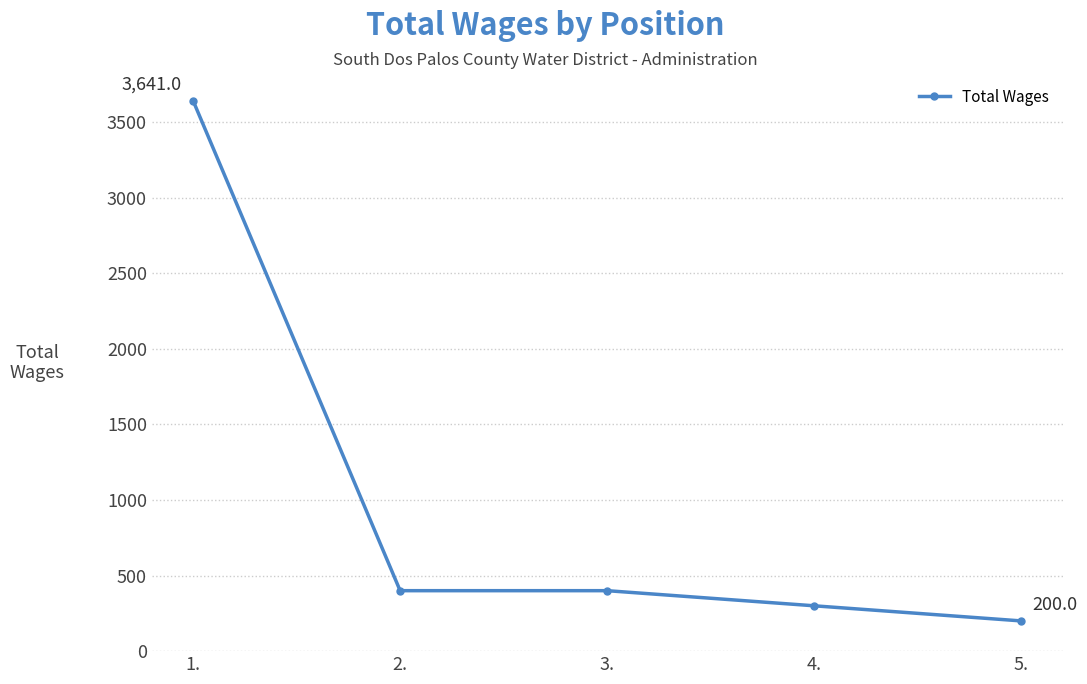

What is the smallest value displayed?

200